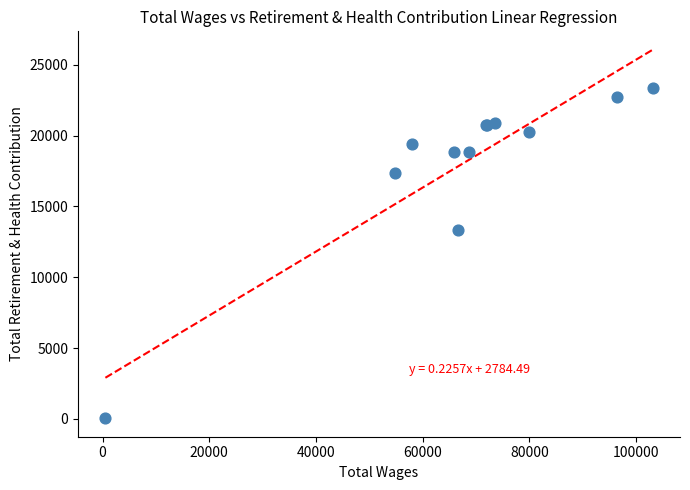

What Y value in the scatter plot is closest to 11703?

13340